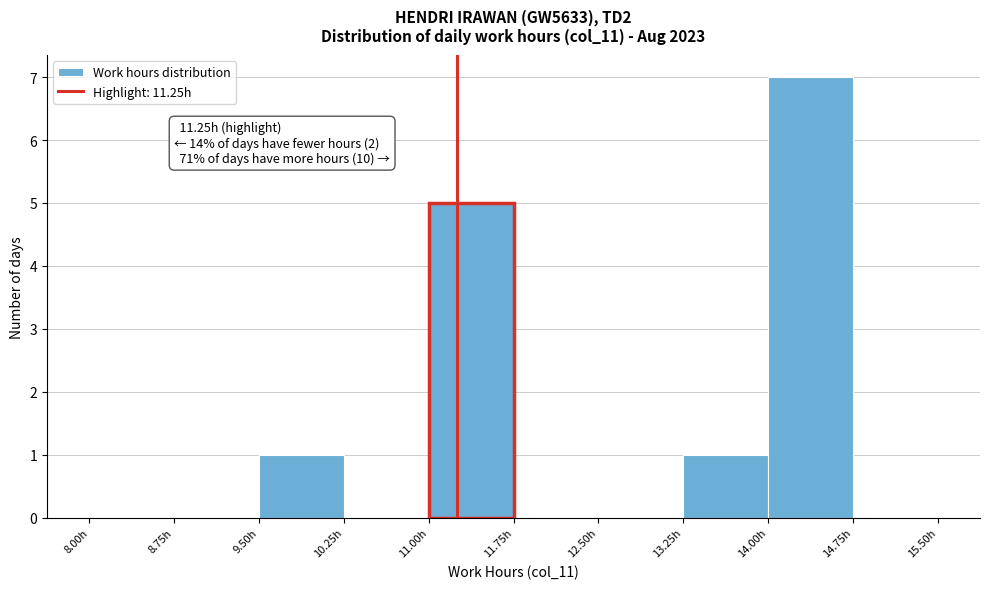

Which range on the x-axis has the tallest bar?

14.00 to 14.75